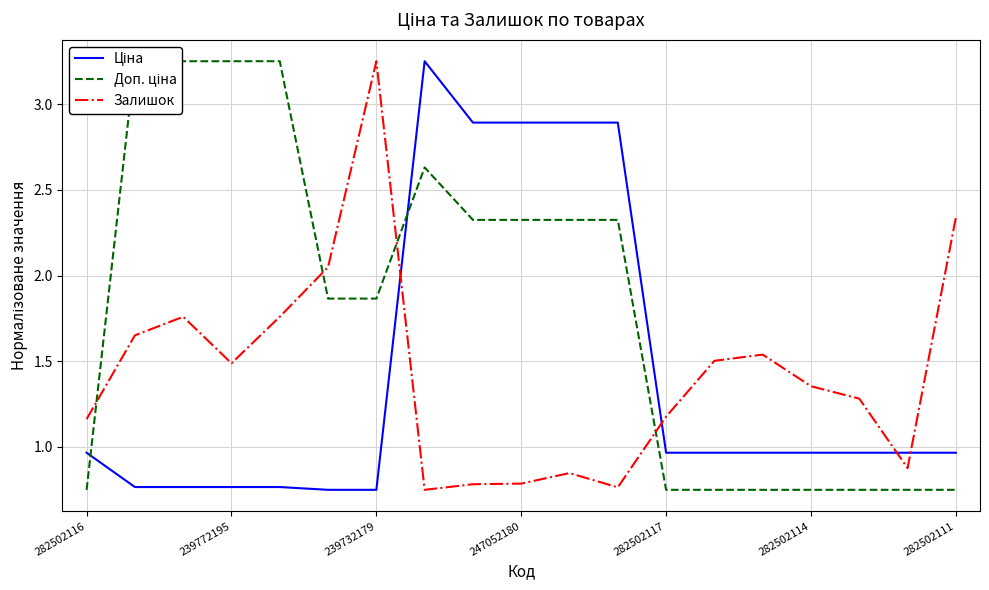

Which category has the highest value in the Залишок series?

239732179